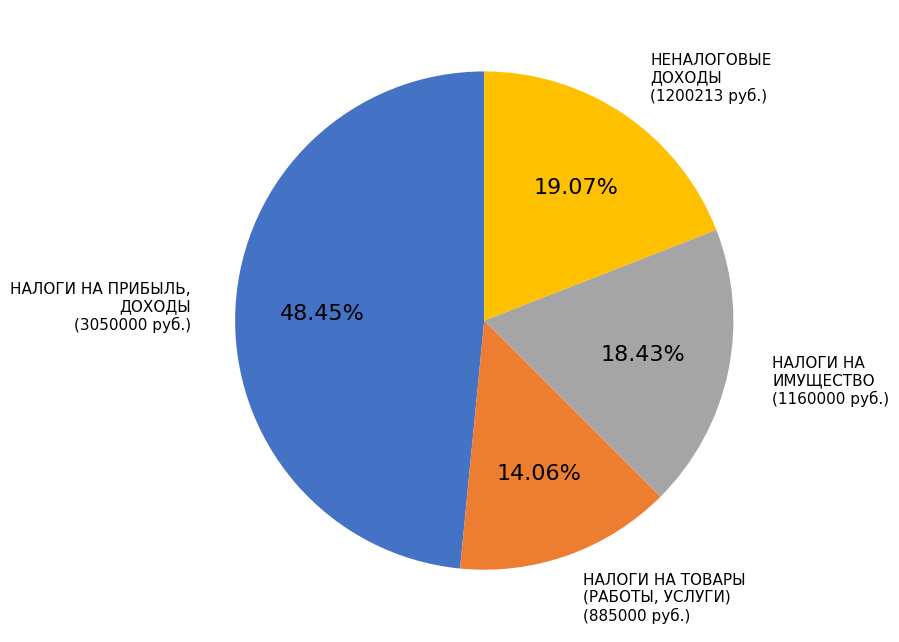

What is the ratio of the value at НАЛОГИ НА ПРИБЫЛЬ, ДОХОДЫ to the value at НАЛОГИ НА ТОВАРЫ (РАБОТЫ, УСЛУГИ)?

3.4